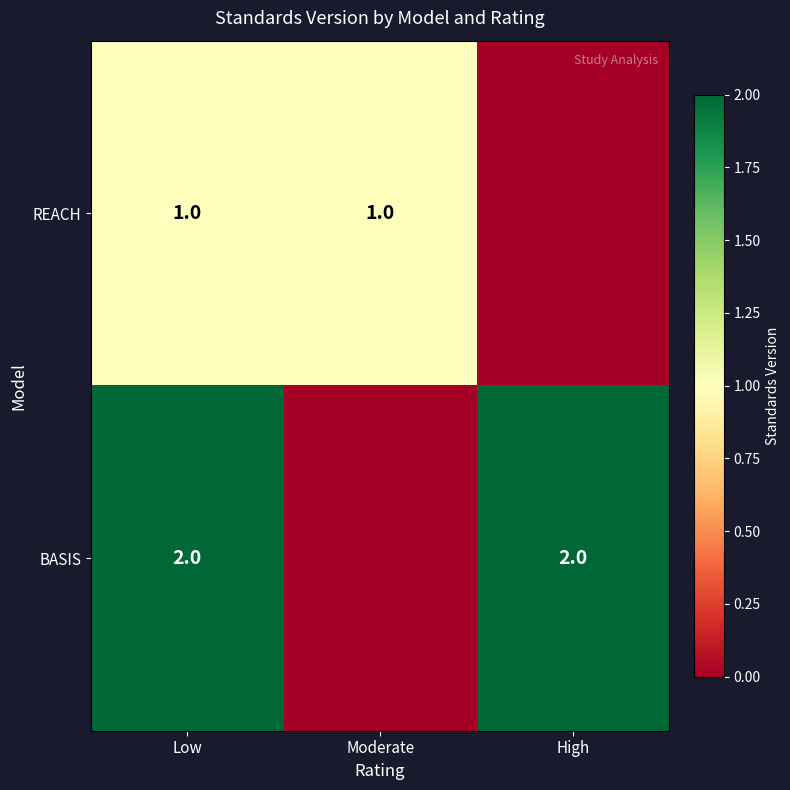

Is the value of BASIS at High greater than the value of REACH at Moderate?

Yes